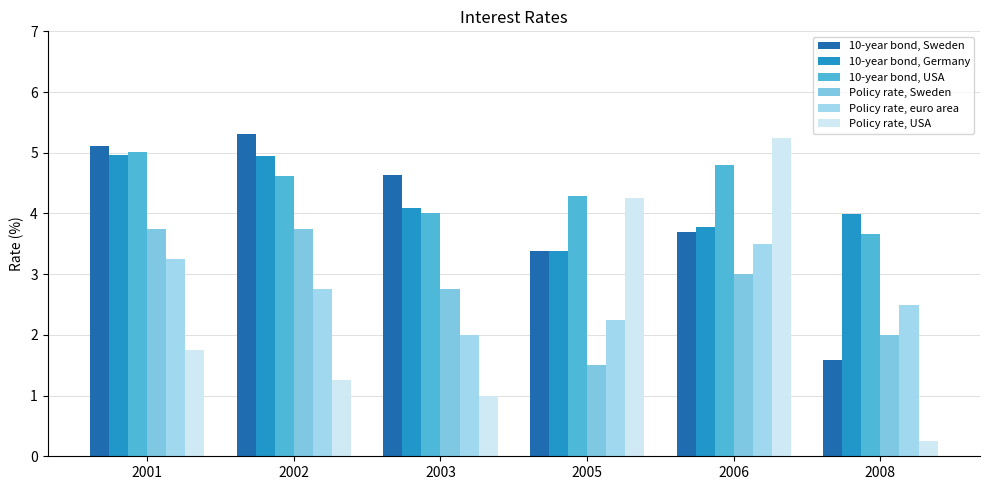

List the series in order of their peak value, lowest first.

Policy rate, euro area, Policy rate, Sweden, 10-year bond, Germany, 10-year bond, USA, Policy rate, USA, 10-year bond, Sweden